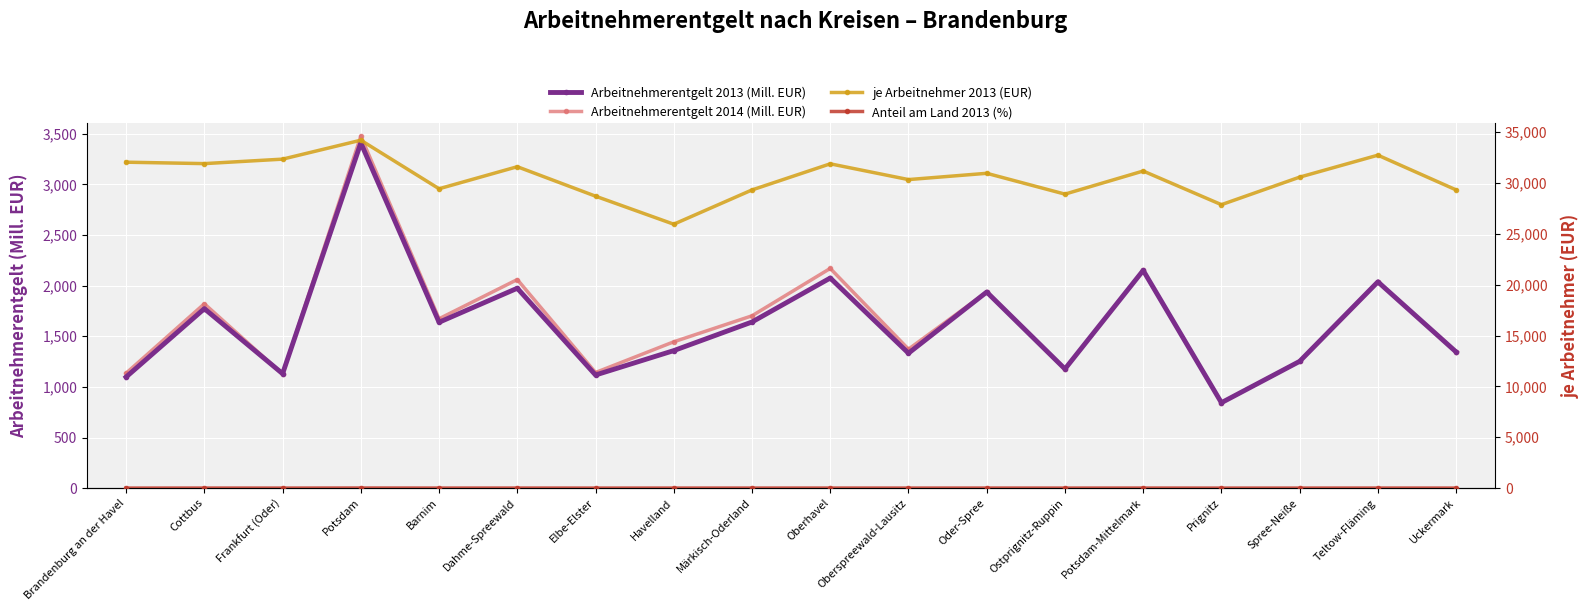

At Märkisch-Oderland, list the series in order from largest to smallest.

je Arbeitnehmer 2013 (EUR), Arbeitnehmerentgelt 2014 (Mill. EUR), Arbeitnehmerentgelt 2013 (Mill. EUR), Anteil am Land 2013 (%)